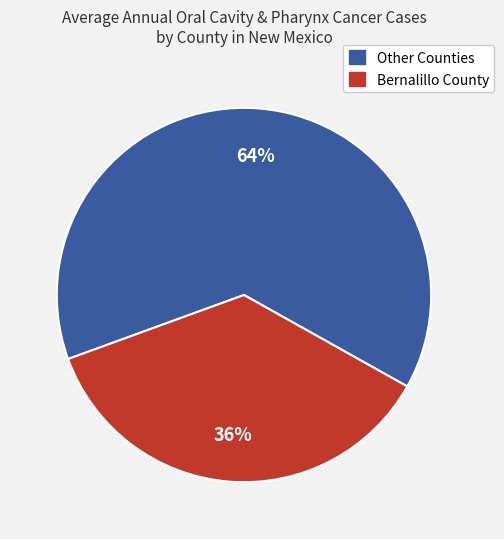

To the nearest percent, what is the average slice percentage?

50%